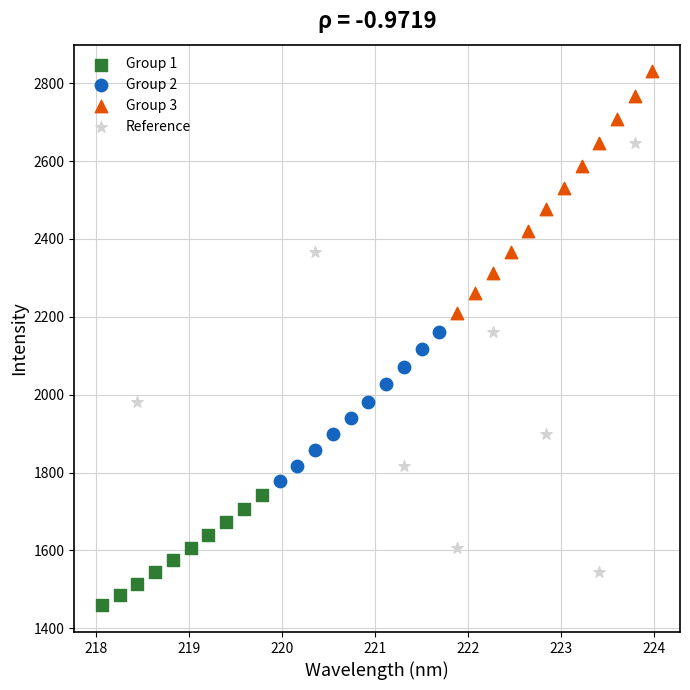

Which series has the widest spread of Y values?

Reference